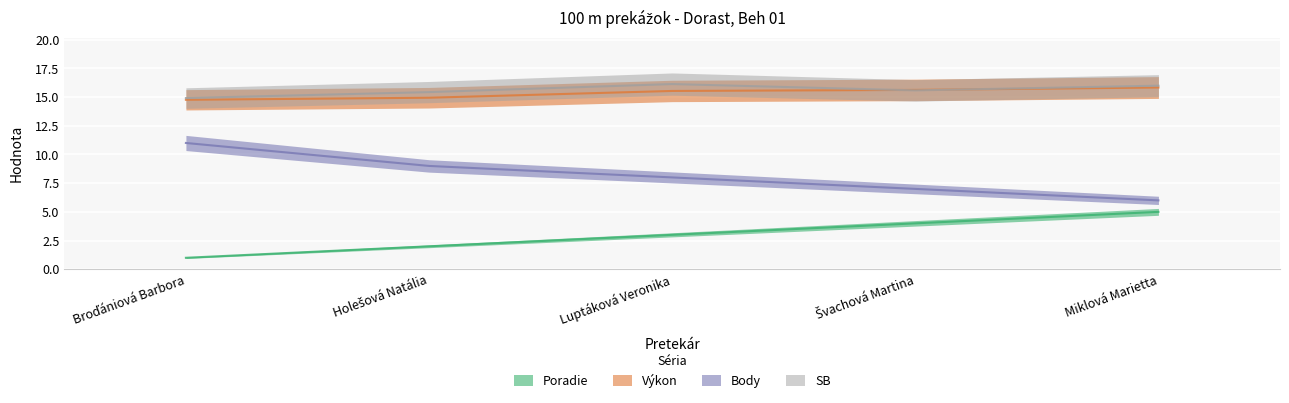

How many values in the SB series exceed 15?

4